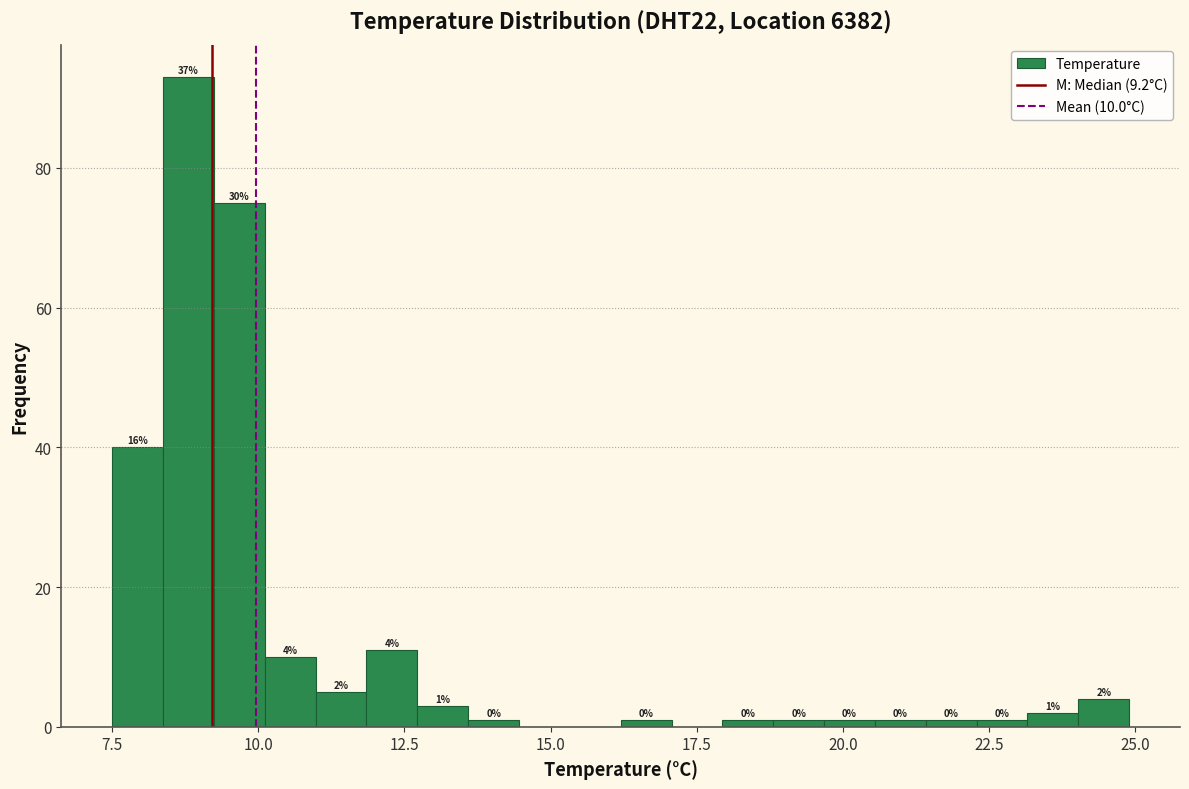

Read against the x-axis, roughly where is the centre of the tallest bar?

9.0